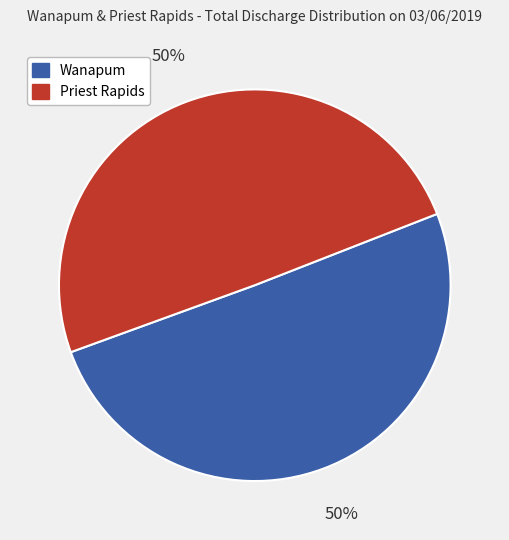

How many slices are in this pie chart?

2